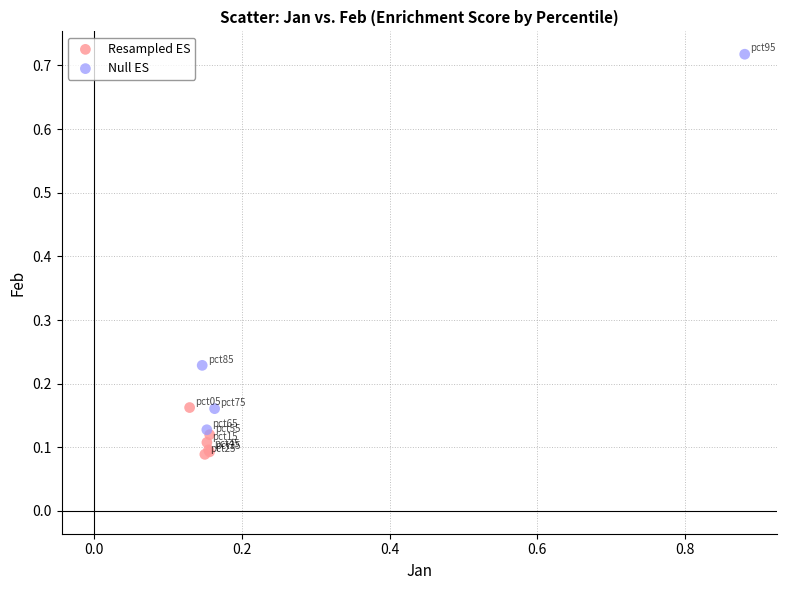

Which series contains the lowest Y value?

Resampled ES